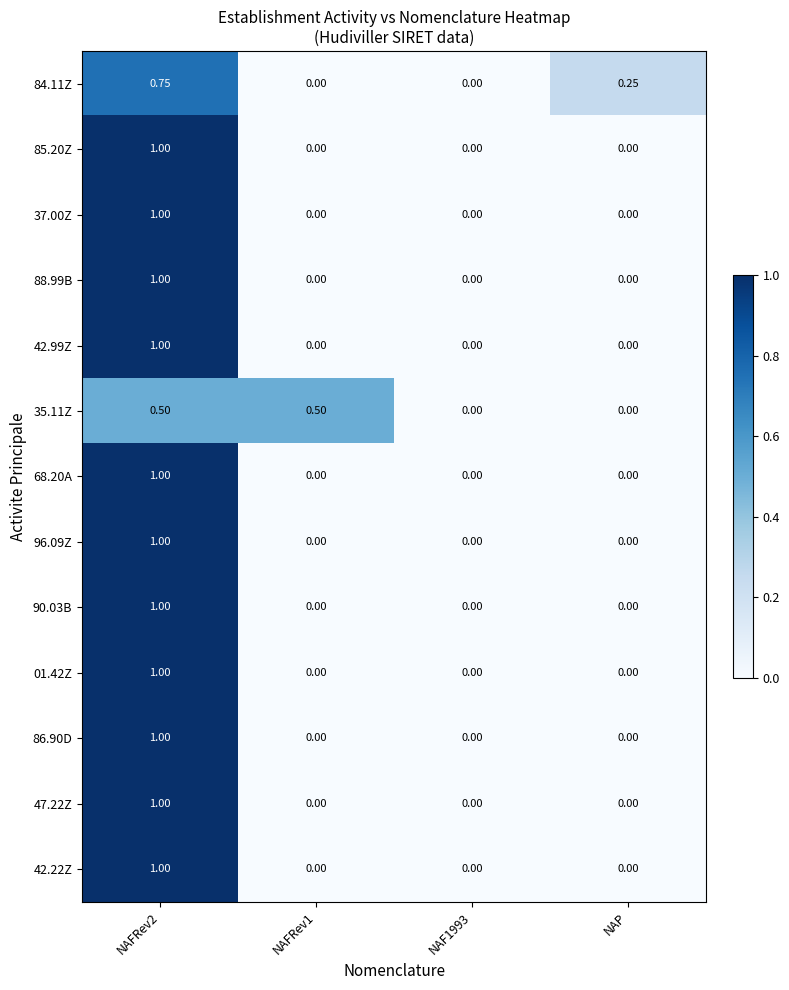

Is the value of 35.11Z at NAFRev2 greater than the value of 96.09Z at NAF1993?

Yes